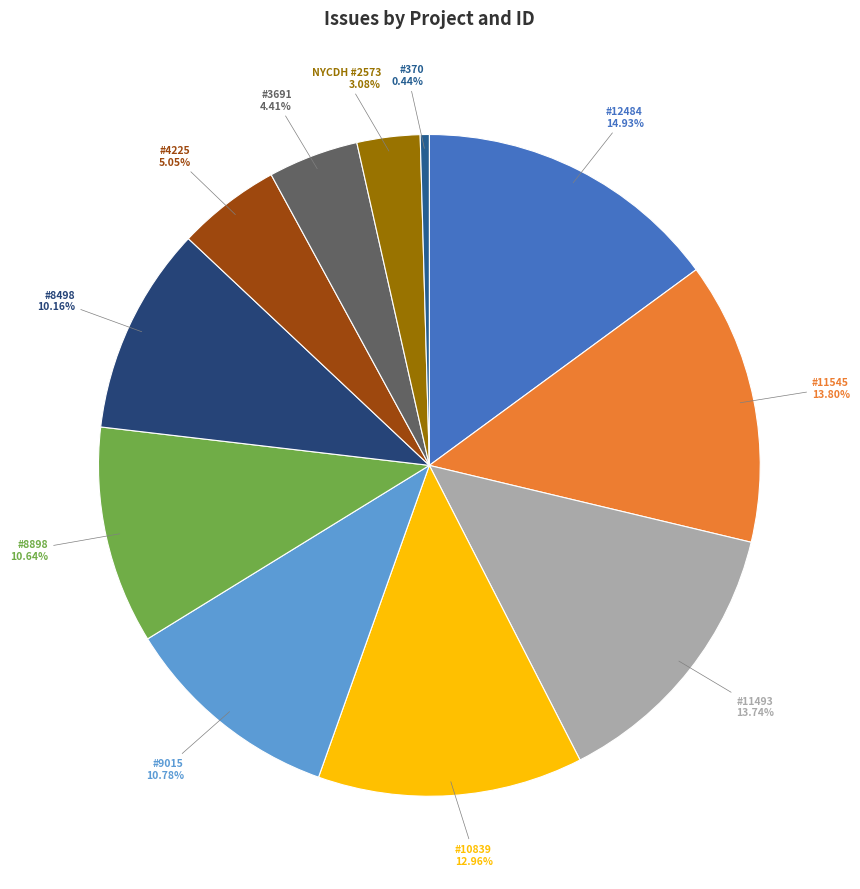

Does #3691 account for over 50% of the chart?

No